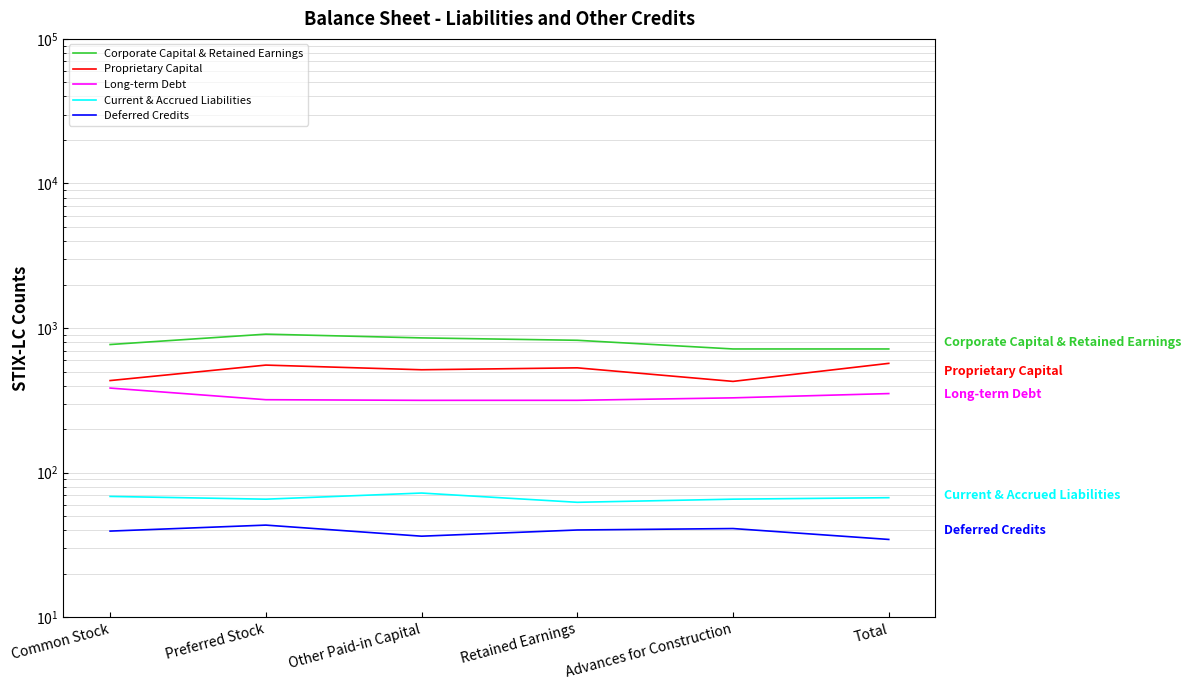

True or false: Proprietary Capital has a value of 799.0 at Other Paid-in Capital.

False